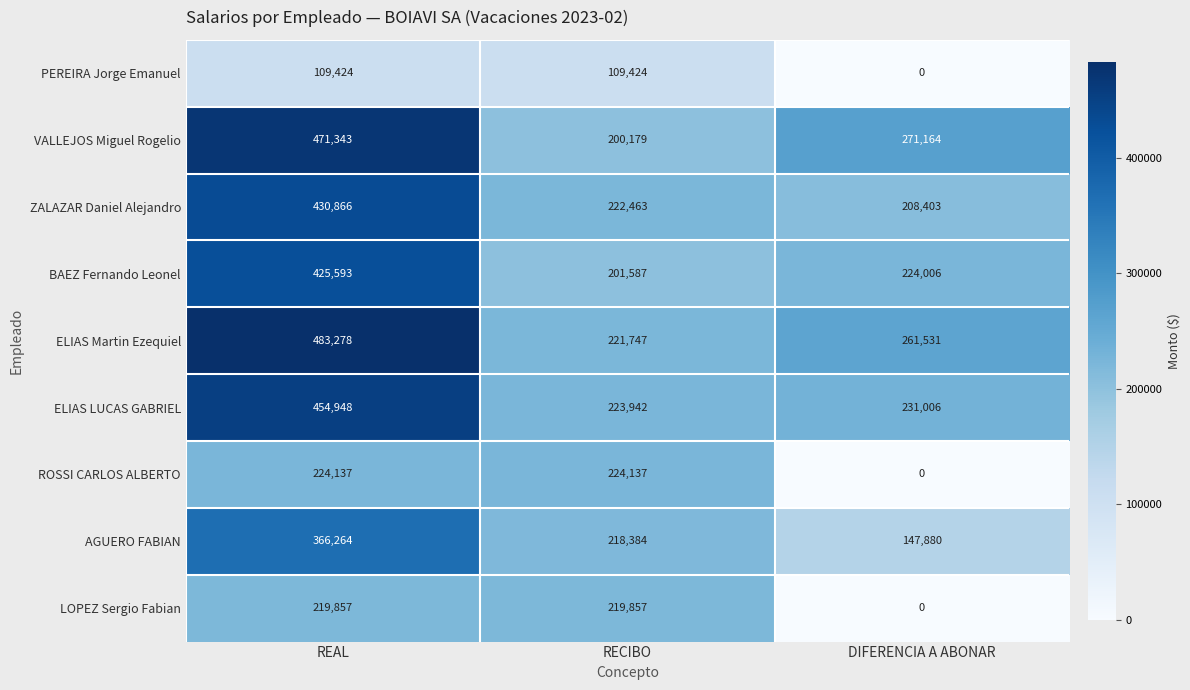

Count the number of data series in this chart.

9